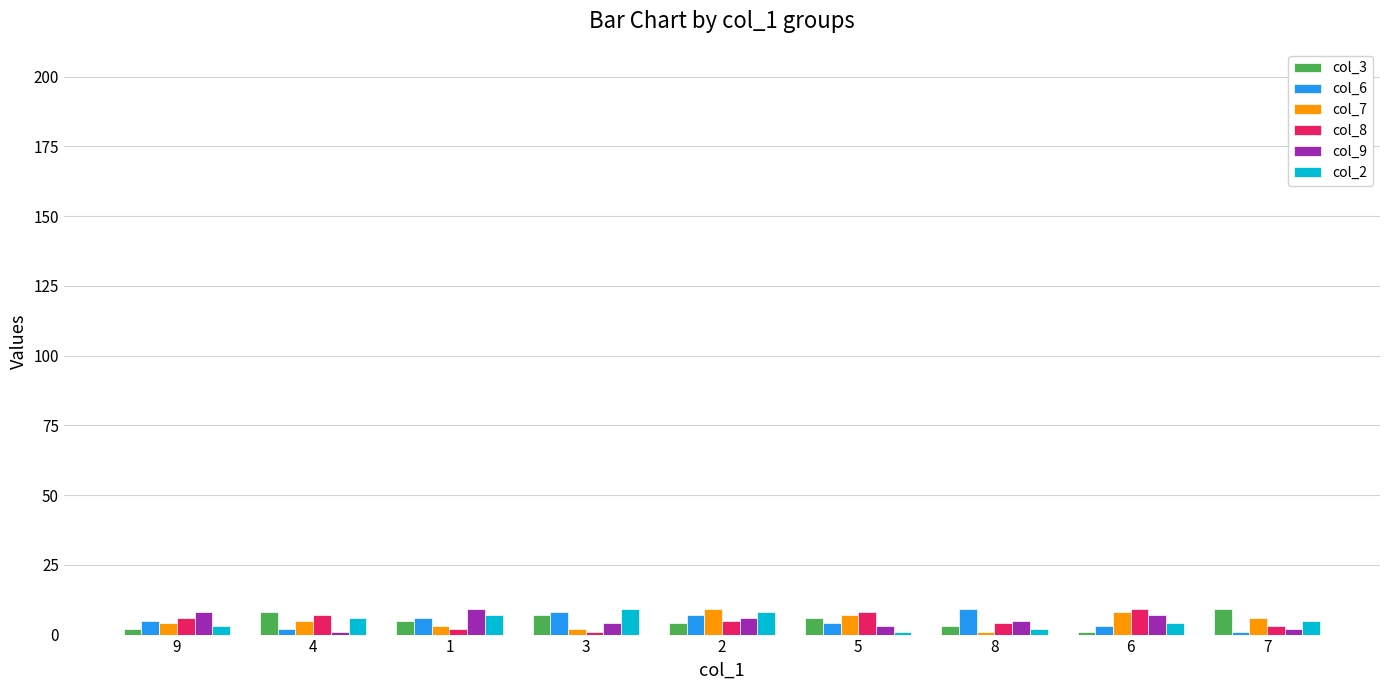

Where does the col_9 series first go above 5?

9